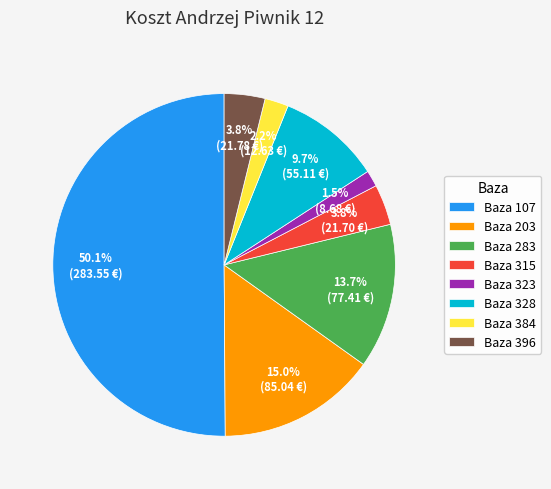

The Baza 283 slice represents 26% of the pie. True or false?

False